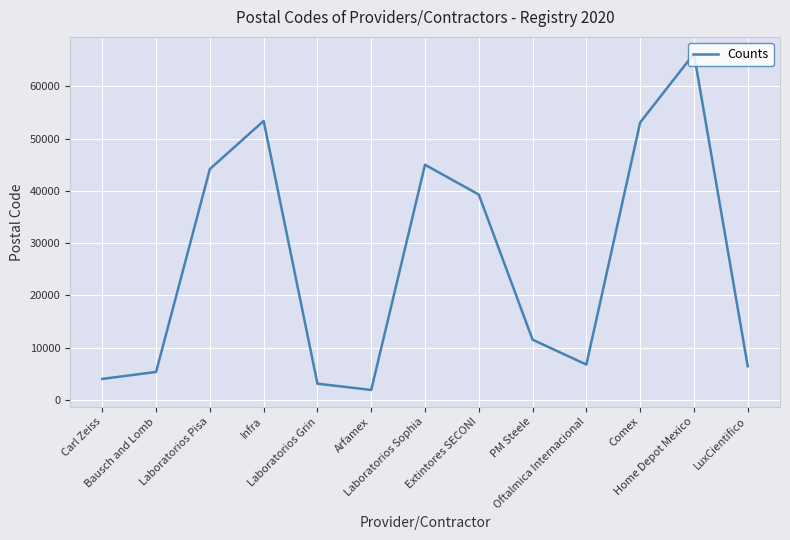

Reading left to right, what are all the values shown in this chart?

4010	5349	44190	53398	3100	1900	45010	39300	11520	6760	53100	66267	6430